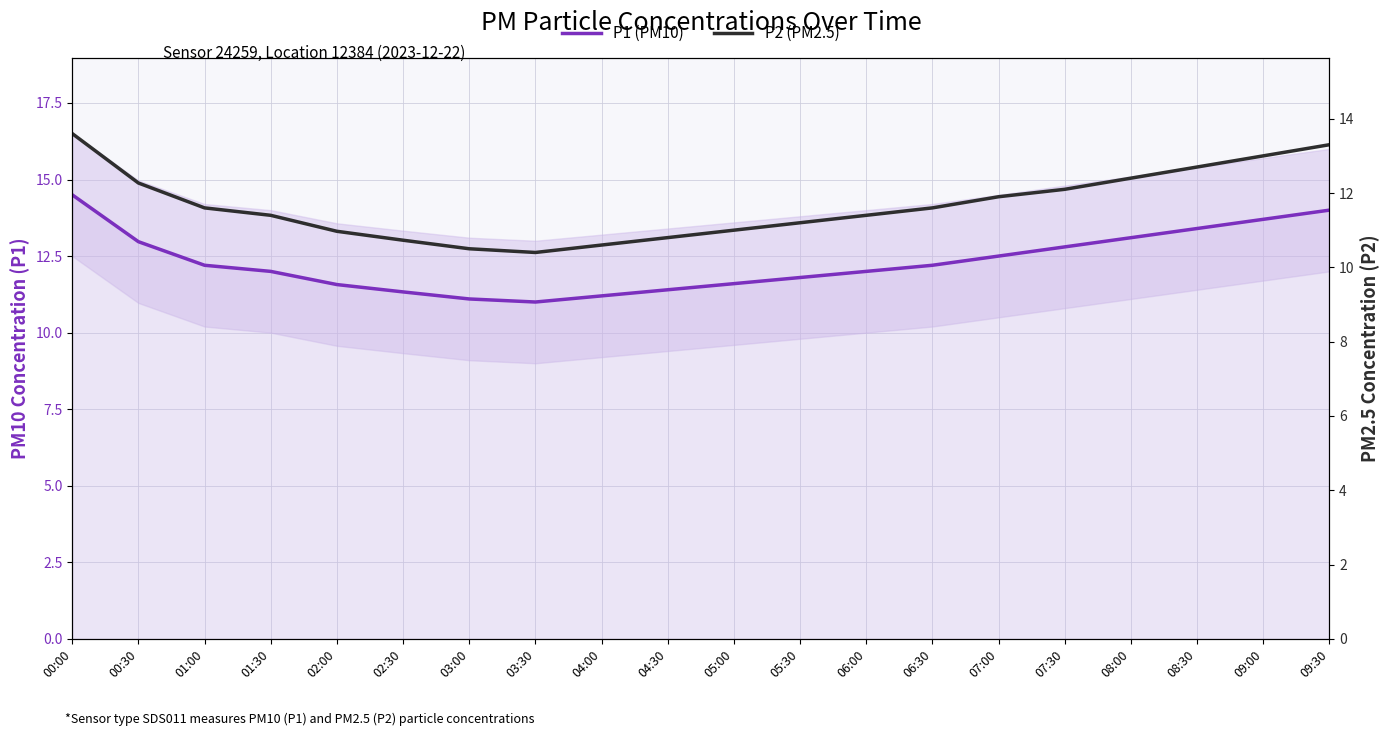

At which category is the sum across all series the highest?

00:00